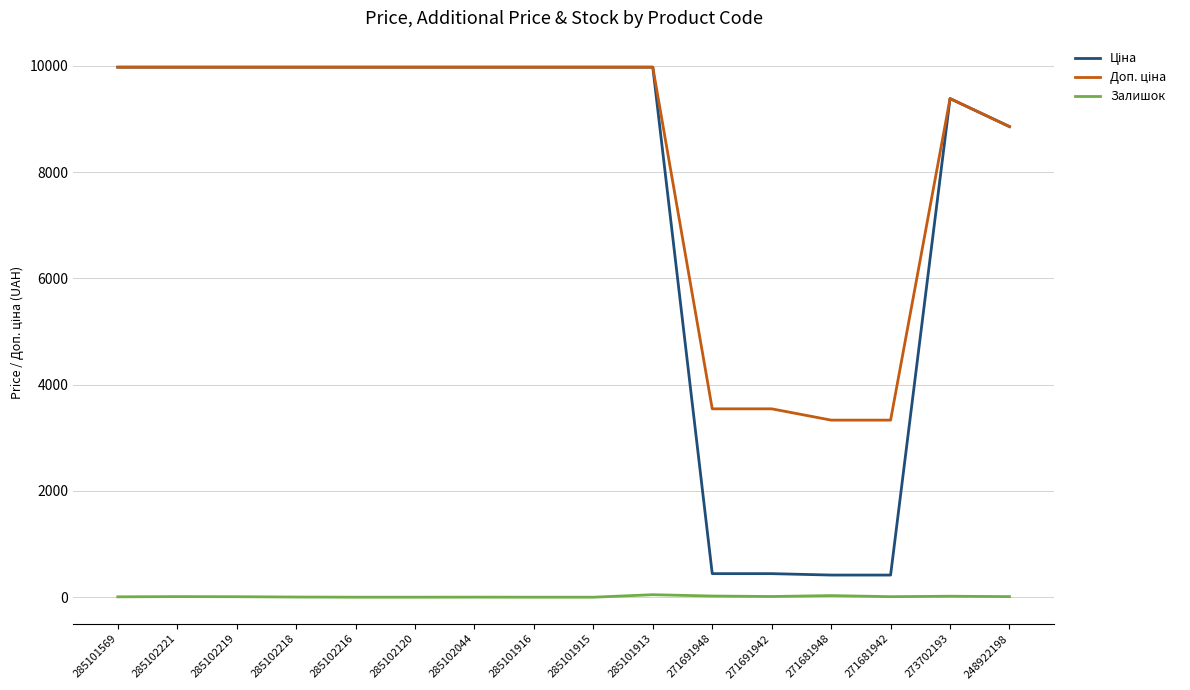

What is the greatest value displayed?

9975.0